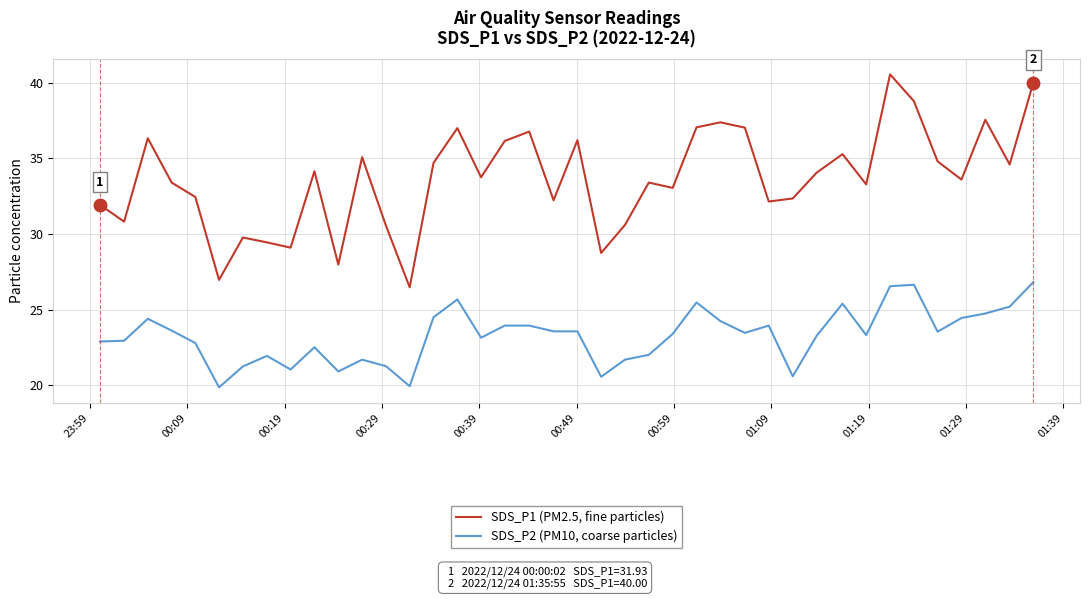

What is the difference between the second highest and second lowest values in the SDS_P1 (PM2.5, fine particles) series?

13.0